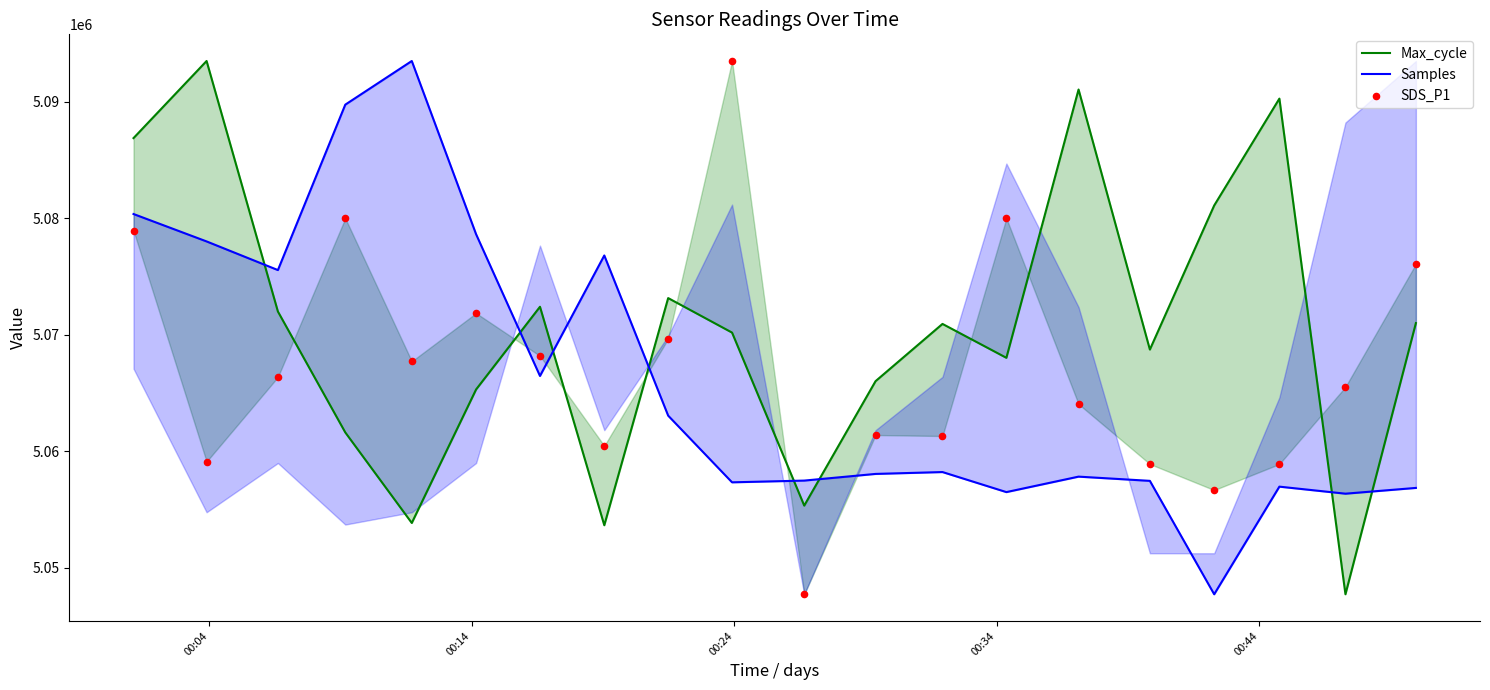

What are all the series names shown in the legend?

Max_cycle, Samples, SDS_P1